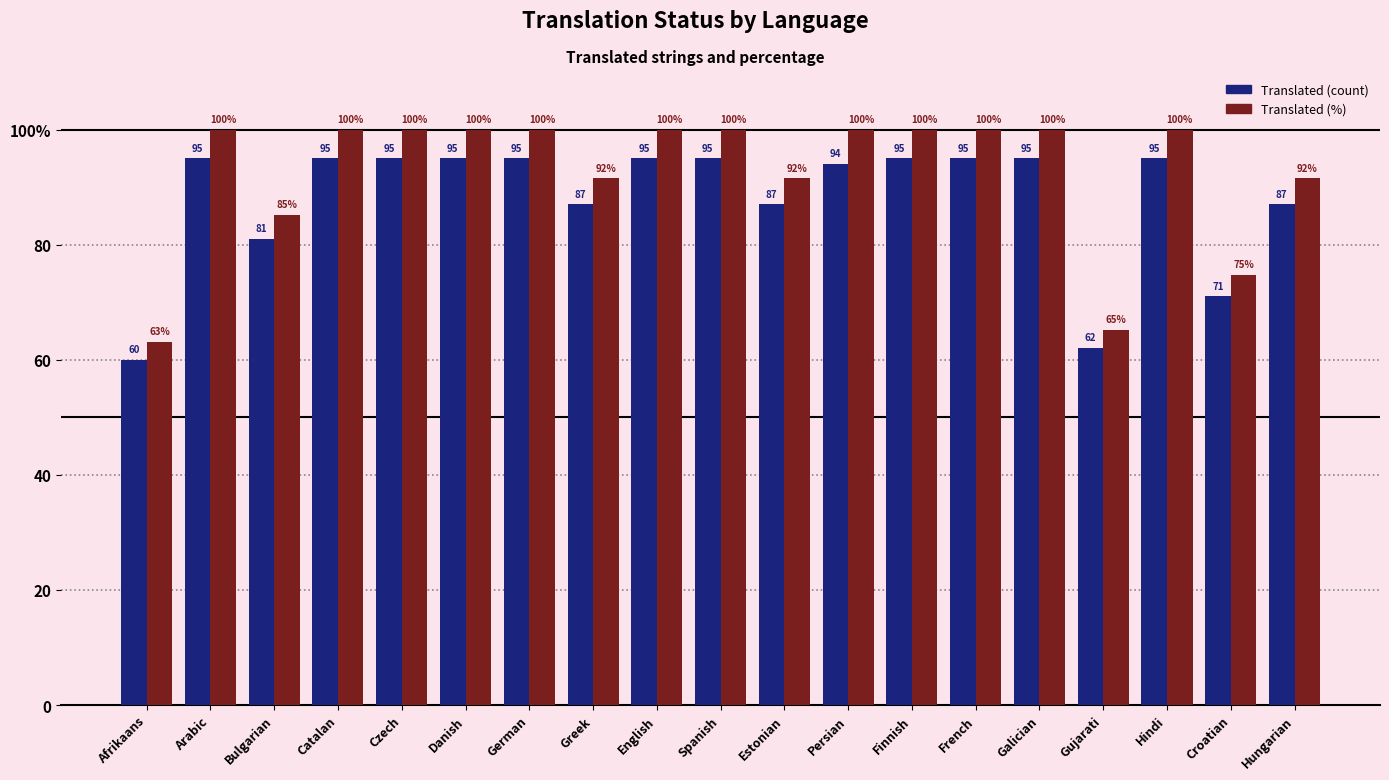

Does the chart contain any negative values?

No